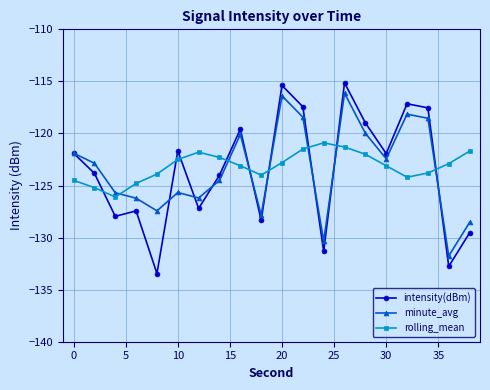

True or false: intensity(dBm) has more than 1 points higher than both neighbors.

True